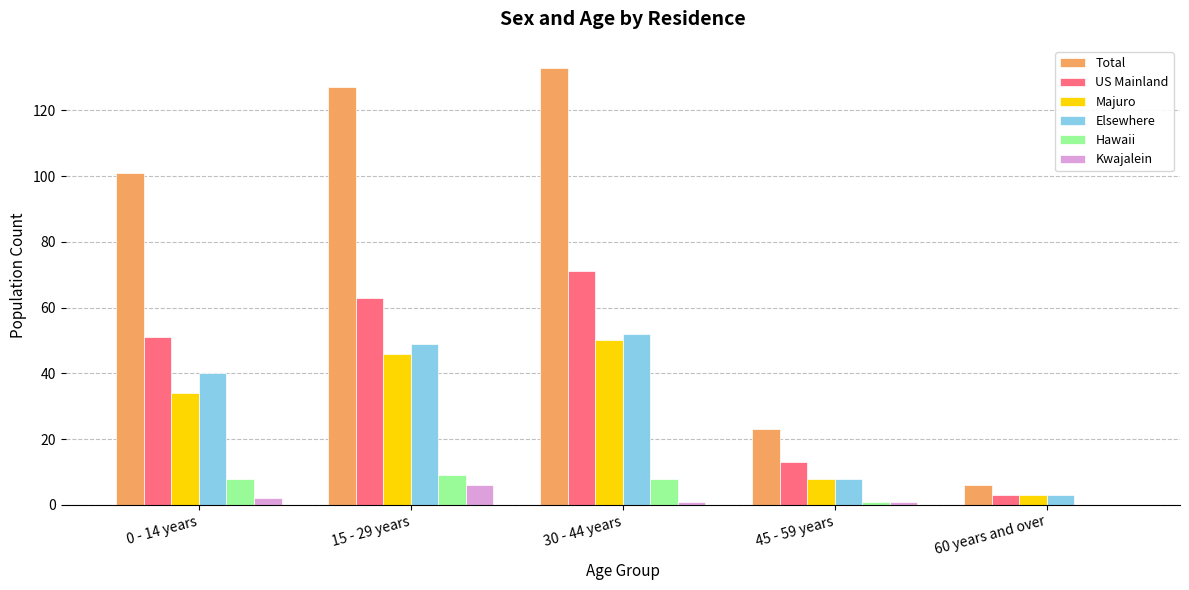

Is the value of Majuro at 15 - 29 years greater than the value of Total at 0 - 14 years?

No